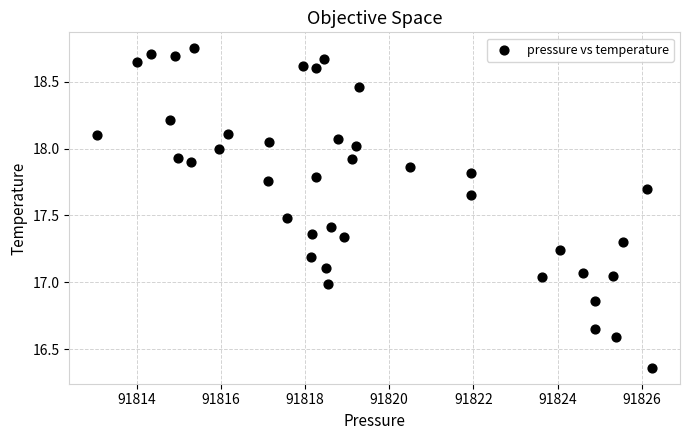

What is the range of Y values (max minus min)?

2.4